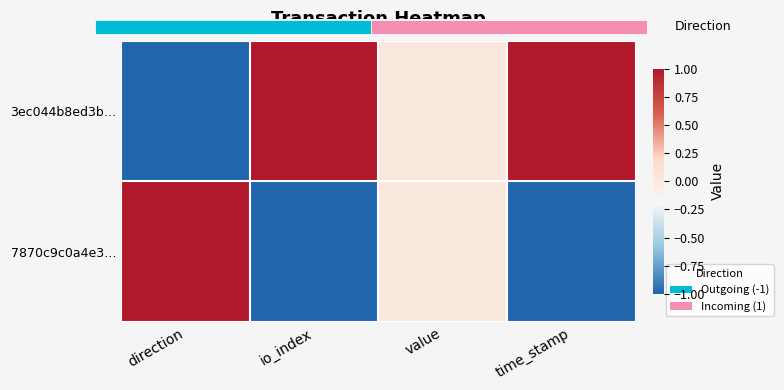

List the labels in order of 7870c9c0a4e3… value, smallest first.

io_index, time_stamp, value, direction